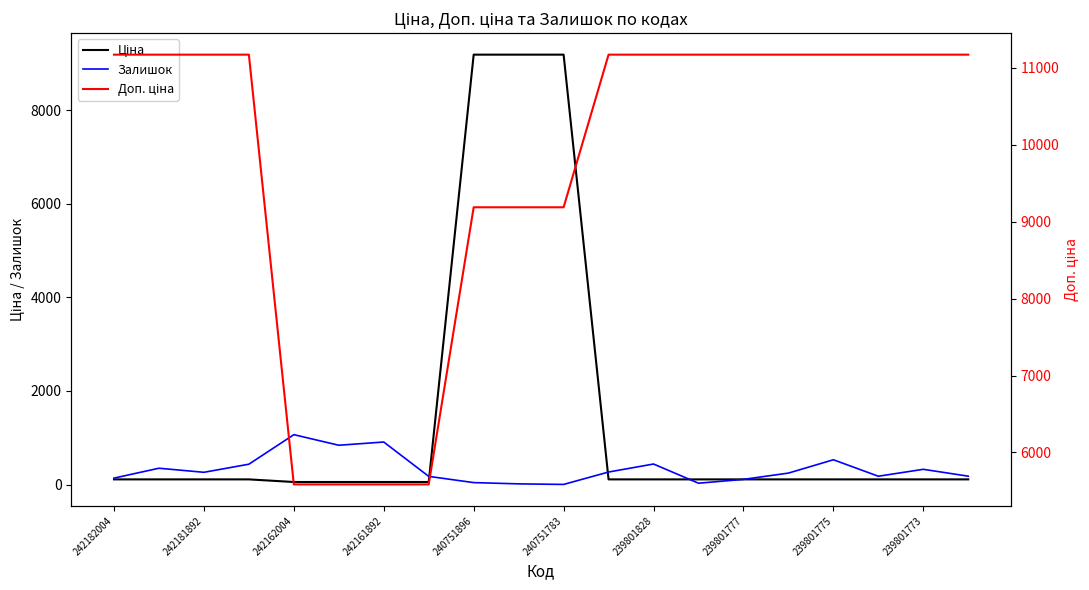

What is the average value of the Ціна series?

1461.6